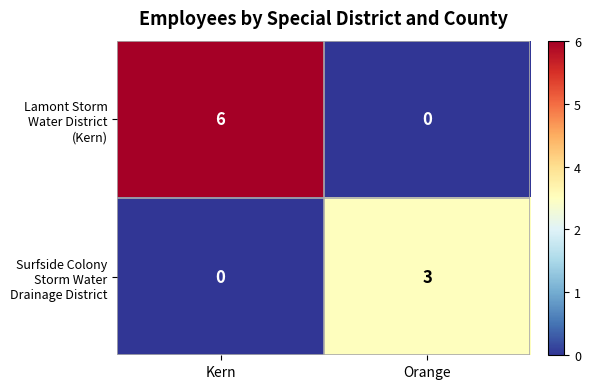

What is the spread (max minus min) of values at Orange?

3